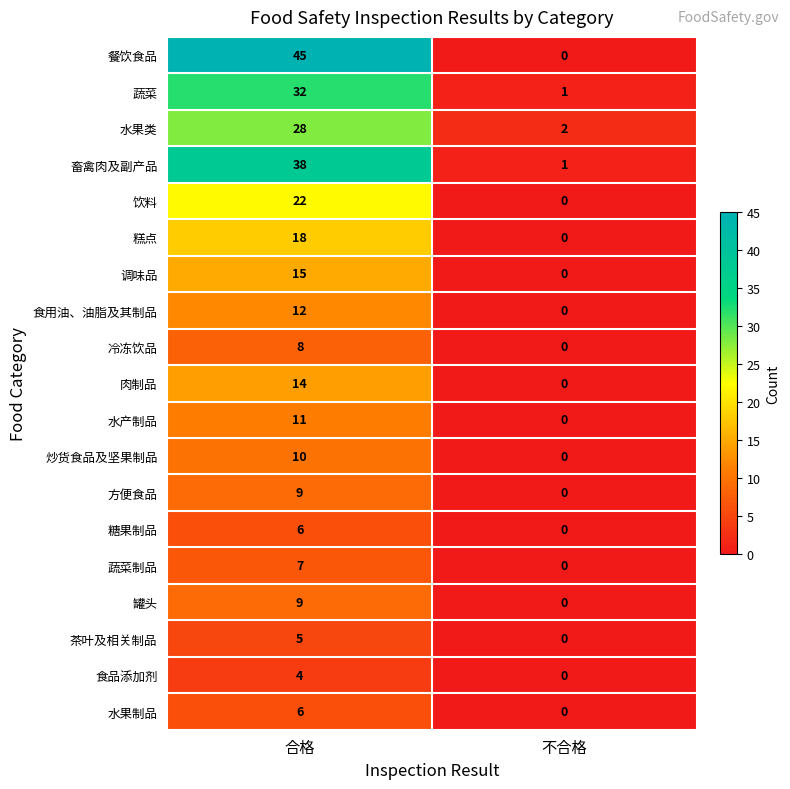

Which series has the widest spread of values?

餐饮食品